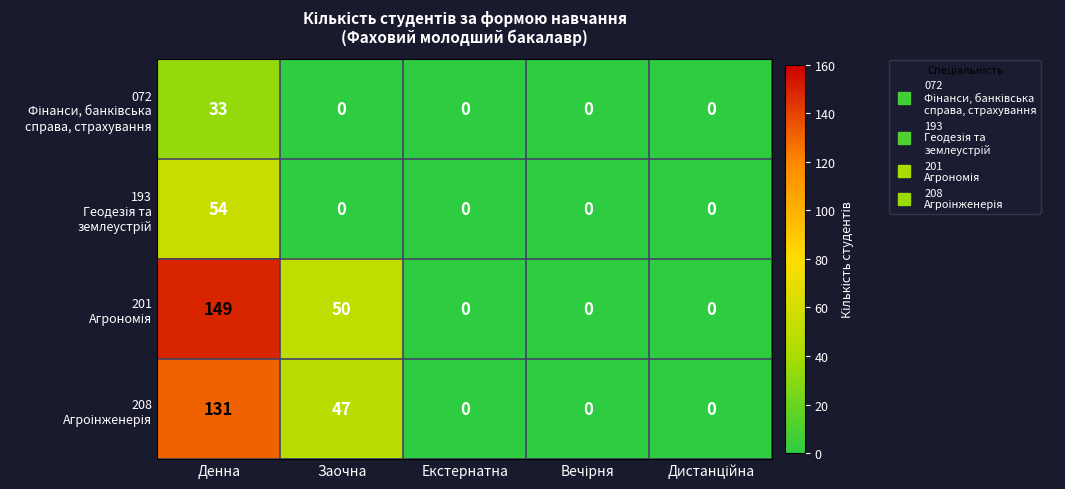

What is the maximum value shown in the chart?

149